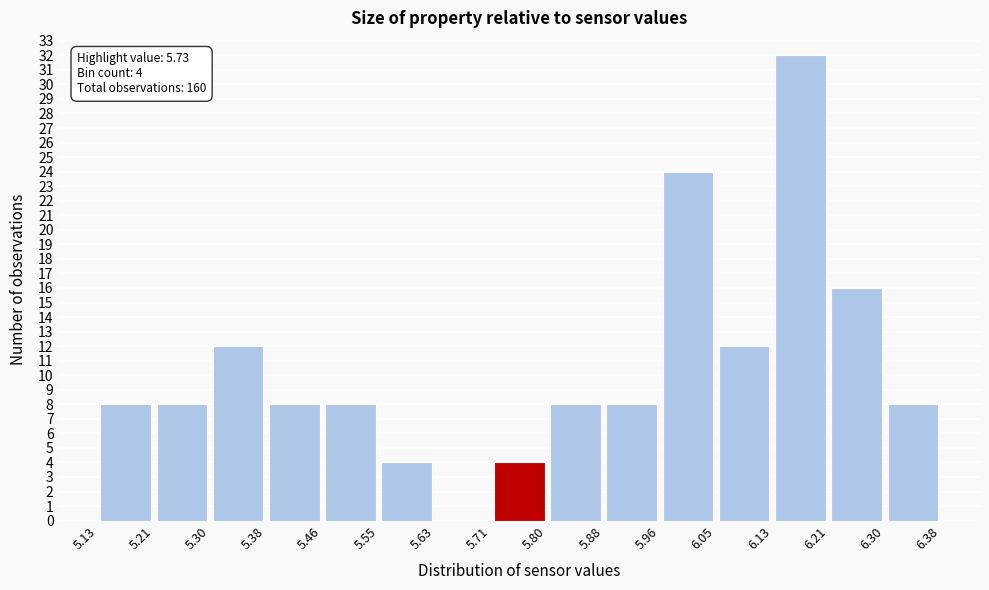

Which range on the x-axis has the tallest bar?

6.13 to 6.21